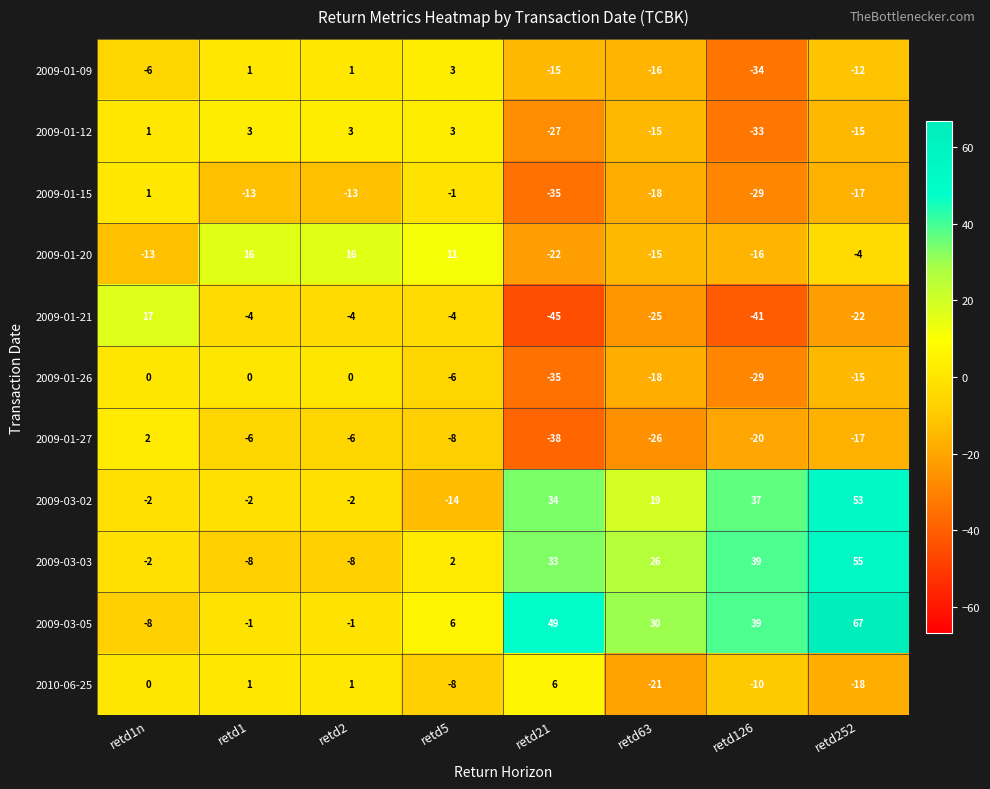

What is the greatest value displayed?

67